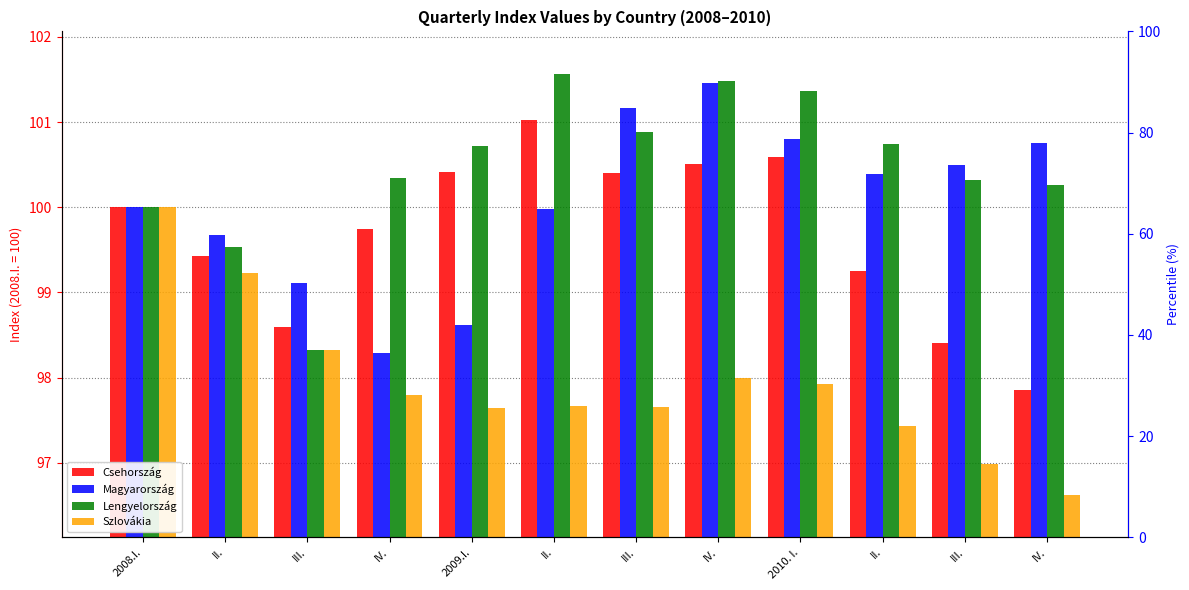

What is the value of the Szlovákia bar at the 8th from the left?

97.8